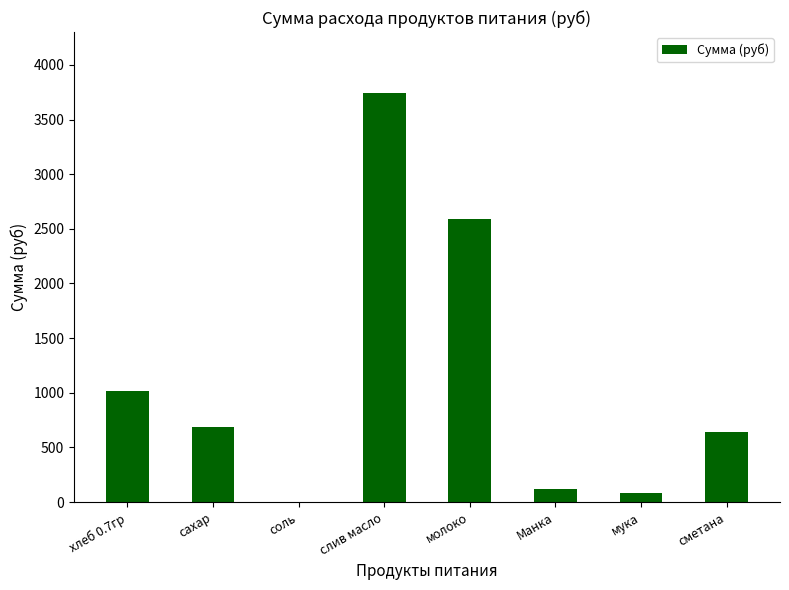

Is it true that the value at слив масло is 3739.3?

True